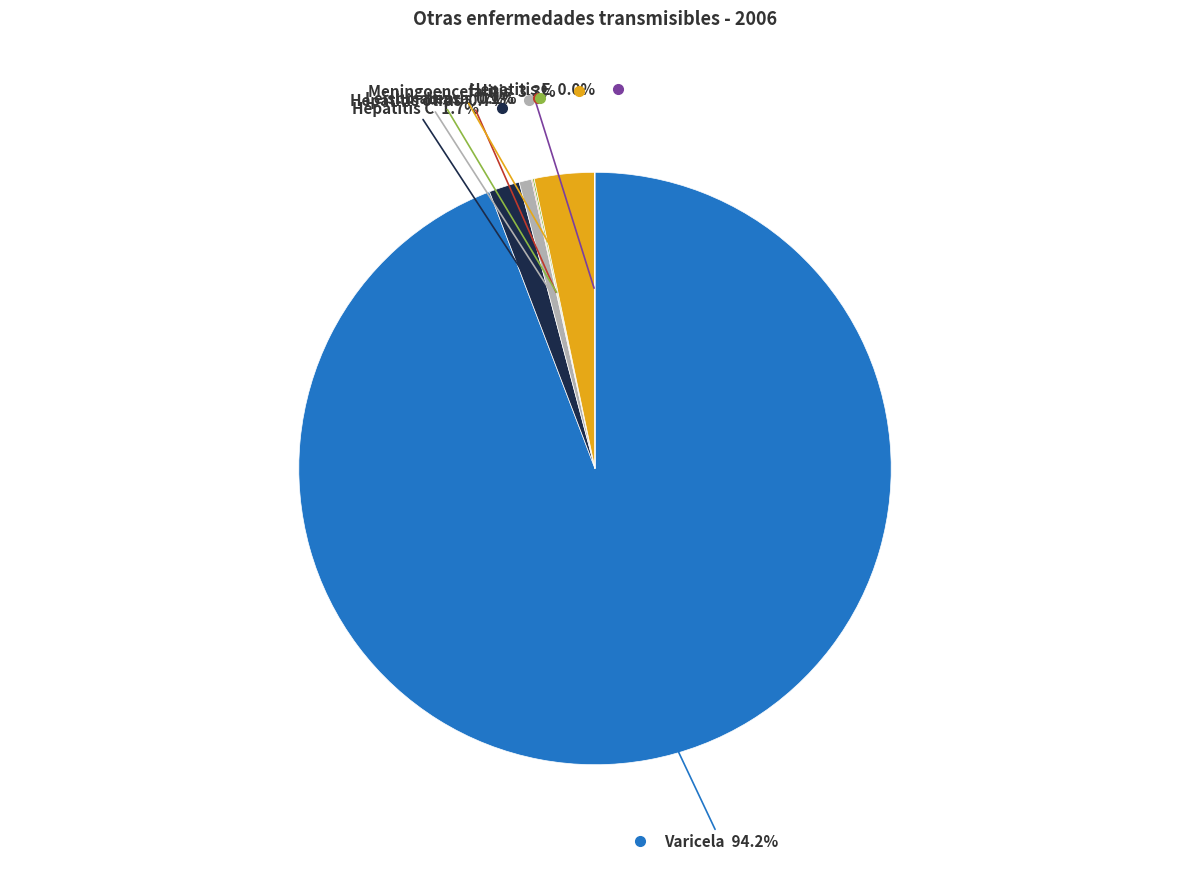

Is there any slice that represents more than half of the pie?

Yes